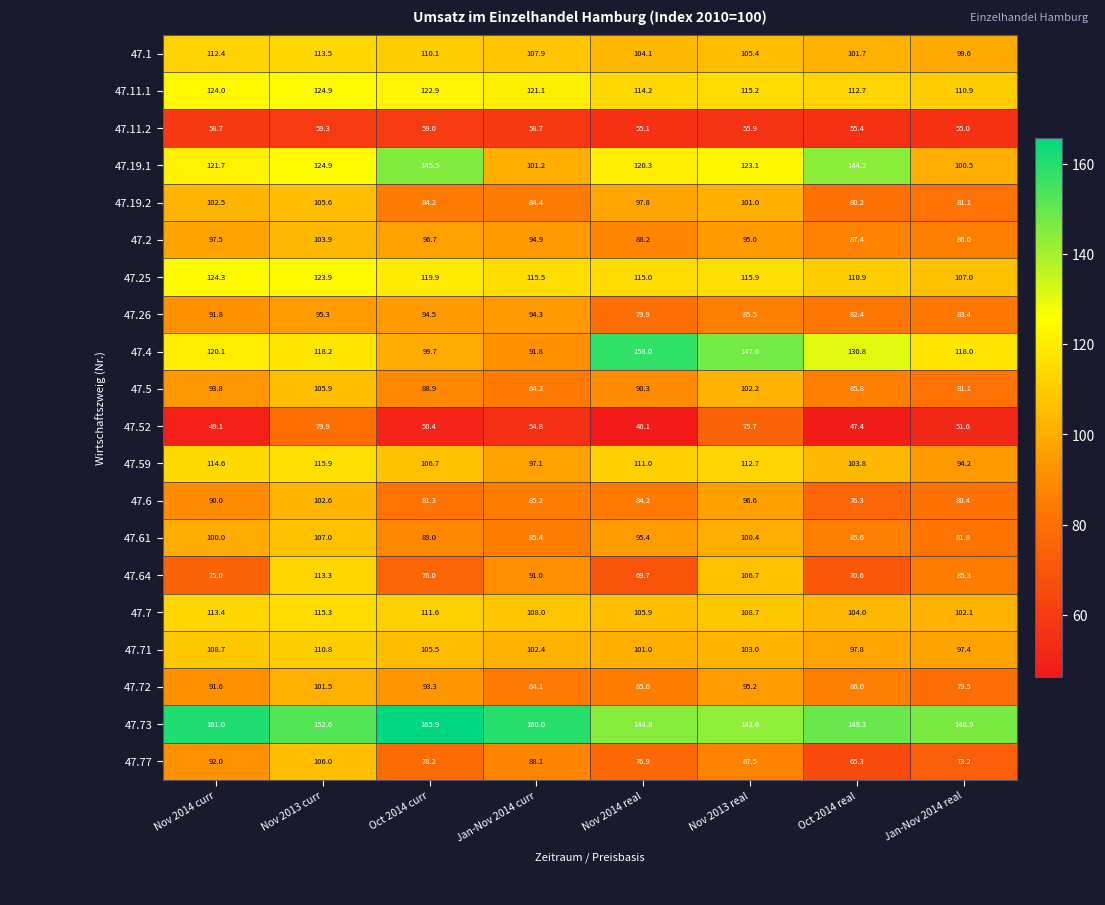

Is the value of 47.4 at Jan-Nov 2014 real greater than the value of 47.6 at Nov 2014 curr?

Yes